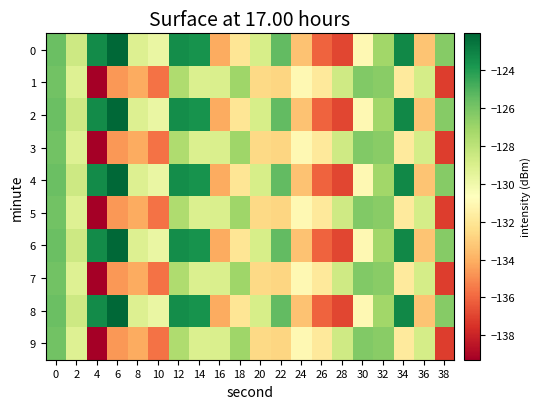

Reading left to right, extract all data points from this chart.

0: 0=-125.7	2=-128.6	4=-123.4	6=-122.1	8=-129.2	10=-129.8	12=-123.4	14=-123.6	16=-134.2	18=-132.1	20=-128.9	22=-125.4	24=-133.4	26=-136.1	28=-136.9	30=-131.1	32=-127.2	34=-123.3	36=-133.4	38=-126.4
1: 0=-125.9	2=-129.2	4=-139.3	6=-134.7	8=-134.1	10=-135.7	12=-127.5	14=-129.1	16=-129.1	18=-127.1	20=-132.6	22=-132.7	24=-131.0	26=-131.8	28=-128.6	30=-126.3	32=-126.4	34=-131.8	36=-128.8	38=-137.1
2: 0=-125.7	2=-128.6	4=-123.4	6=-122.1	8=-129.2	10=-129.8	12=-123.4	14=-123.6	16=-134.2	18=-132.1	20=-128.9	22=-125.4	24=-133.4	26=-136.1	28=-136.9	30=-131.1	32=-127.2	34=-123.3	36=-133.4	38=-126.4
3: 0=-125.9	2=-129.2	4=-139.3	6=-134.7	8=-134.1	10=-135.7	12=-127.5	14=-129.1	16=-129.1	18=-127.1	20=-132.6	22=-132.7	24=-131.0	26=-131.8	28=-128.6	30=-126.3	32=-126.4	34=-131.8	36=-128.8	38=-137.1
4: 0=-125.7	2=-128.6	4=-123.4	6=-122.1	8=-129.2	10=-129.8	12=-123.4	14=-123.6	16=-134.2	18=-132.1	20=-128.9	22=-125.4	24=-133.4	26=-136.1	28=-136.9	30=-131.1	32=-127.2	34=-123.3	36=-133.4	38=-126.4
5: 0=-125.9	2=-129.2	4=-139.3	6=-134.7	8=-134.1	10=-135.7	12=-127.5	14=-129.1	16=-129.1	18=-127.1	20=-132.6	22=-132.7	24=-131.0	26=-131.8	28=-128.6	30=-126.3	32=-126.4	34=-131.8	36=-128.8	38=-137.1
6: 0=-125.7	2=-128.6	4=-123.4	6=-122.1	8=-129.2	10=-129.8	12=-123.4	14=-123.6	16=-134.2	18=-132.1	20=-128.9	22=-125.4	24=-133.4	26=-136.1	28=-136.9	30=-131.1	32=-127.2	34=-123.3	36=-133.4	38=-126.4
7: 0=-125.9	2=-129.2	4=-139.3	6=-134.7	8=-134.1	10=-135.7	12=-127.5	14=-129.1	16=-129.1	18=-127.1	20=-132.6	22=-132.7	24=-131.0	26=-131.8	28=-128.6	30=-126.3	32=-126.4	34=-131.8	36=-128.8	38=-137.1
8: 0=-125.7	2=-128.6	4=-123.4	6=-122.1	8=-129.2	10=-129.8	12=-123.4	14=-123.6	16=-134.2	18=-132.1	20=-128.9	22=-125.4	24=-133.4	26=-136.1	28=-136.9	30=-131.1	32=-127.2	34=-123.3	36=-133.4	38=-126.4
9: 0=-125.9	2=-129.2	4=-139.3	6=-134.7	8=-134.1	10=-135.7	12=-127.5	14=-129.1	16=-129.1	18=-127.1	20=-132.6	22=-132.7	24=-131.0	26=-131.8	28=-128.6	30=-126.3	32=-126.4	34=-131.8	36=-128.8	38=-137.1